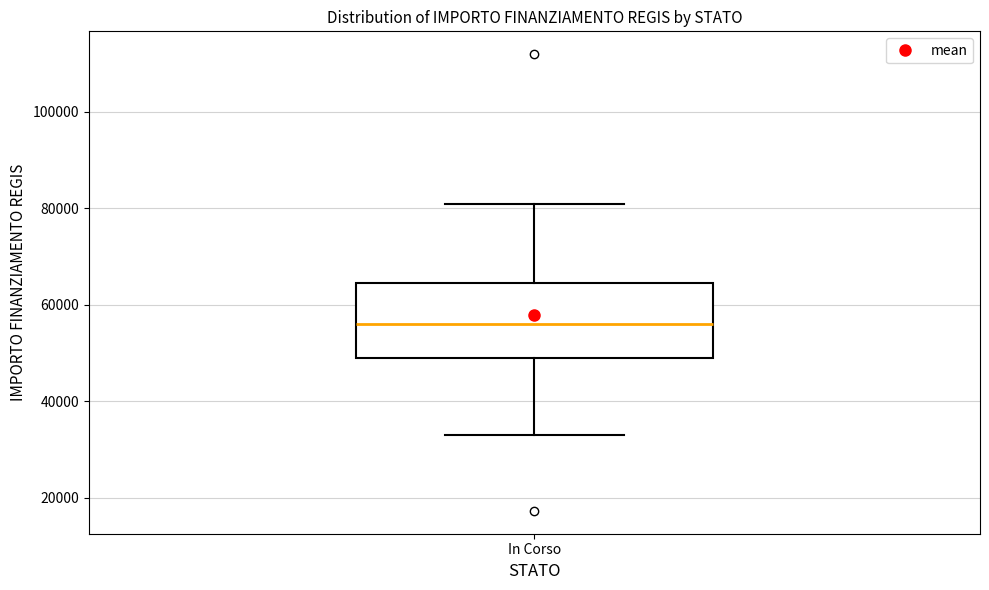

Where is the upper edge of the box for In Corso on the y-axis? The values are not printed on the chart, so give them approximately, as read against the axis.

64000